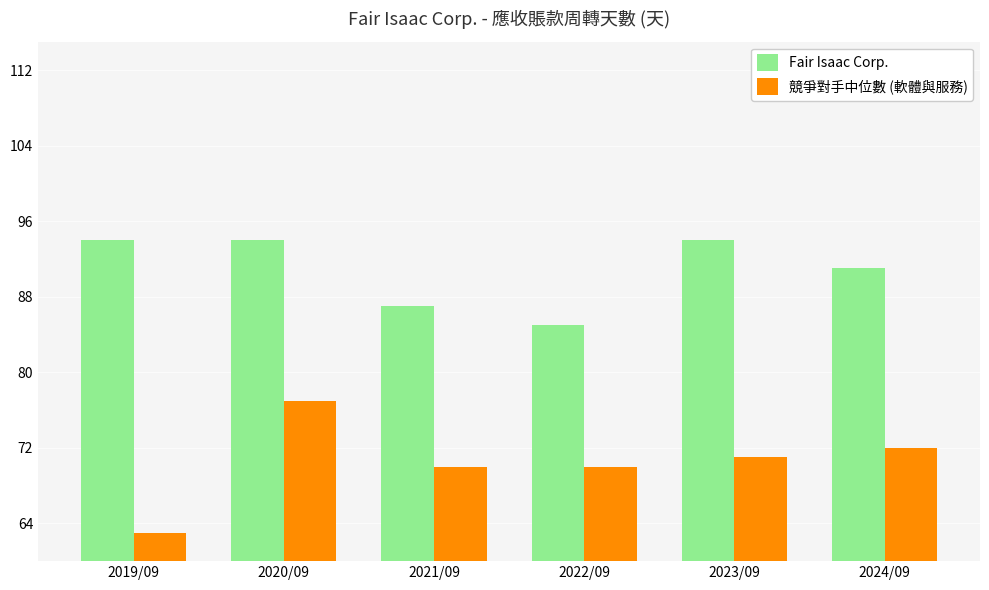

What are all the series names shown in the legend?

Fair Isaac Corp., 競爭對手中位數 (軟體與服務)